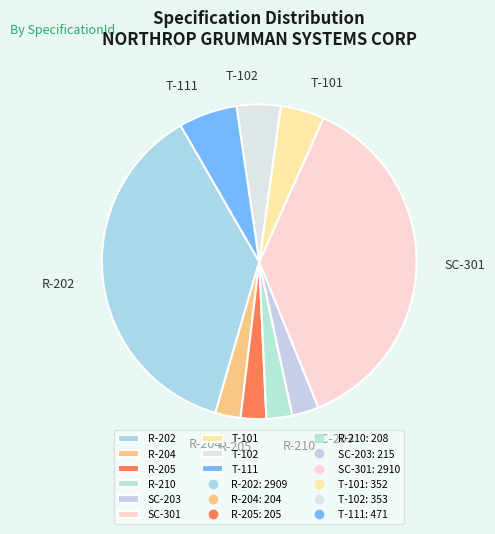

The R-204 slice represents 3% of the pie. True or false?

True